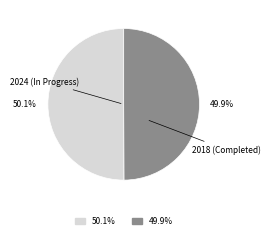

Do 2024 (In Progress) and 2018 (Completed) together represent more than half of the pie?

Yes